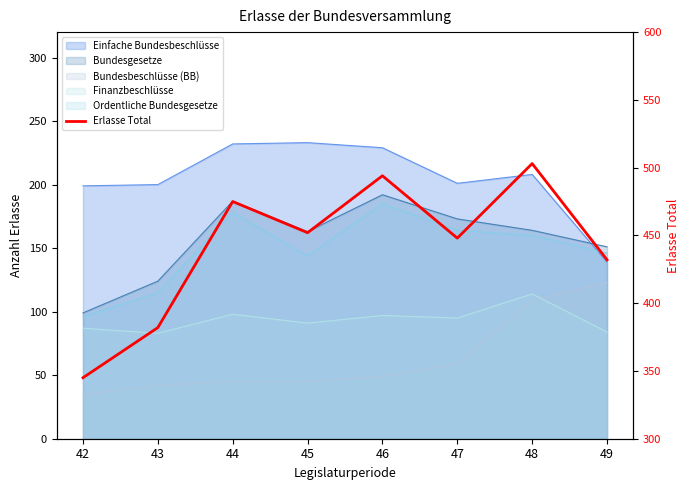

What is the difference between the second highest and second lowest values?

112